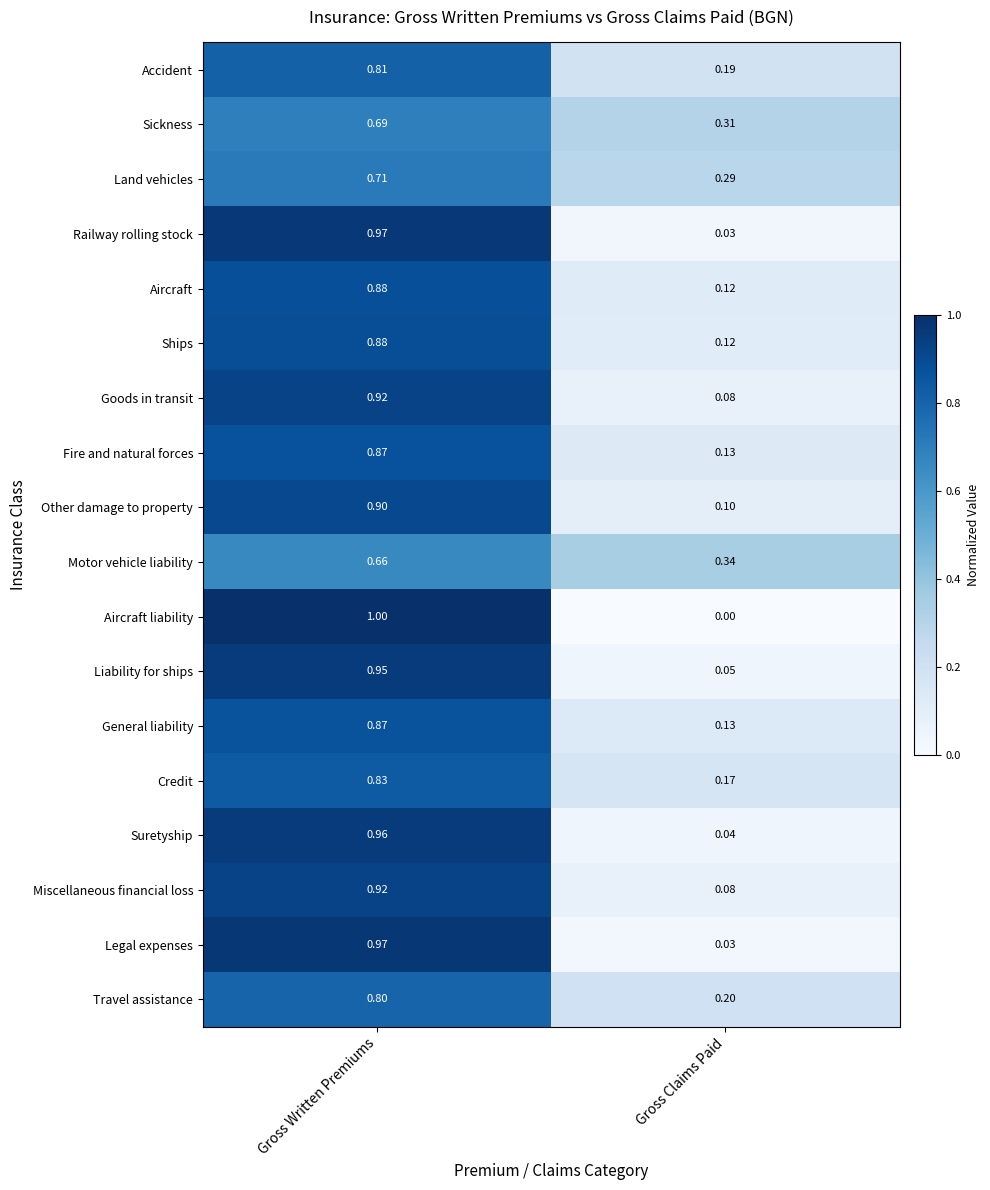

At which category does the chart reach its minimum across all series?

Gross Claims Paid